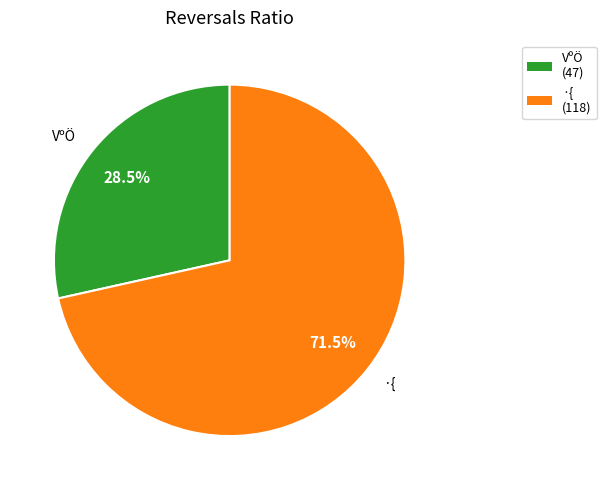

Is VºÖ the majority of the pie?

No